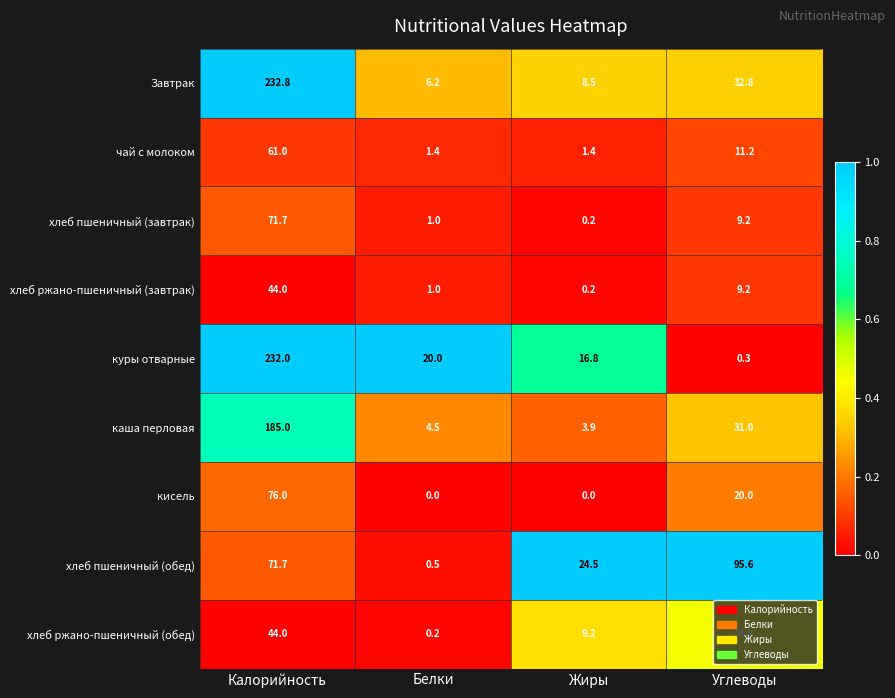

At which label is куры отварные closest to 116?

Белки